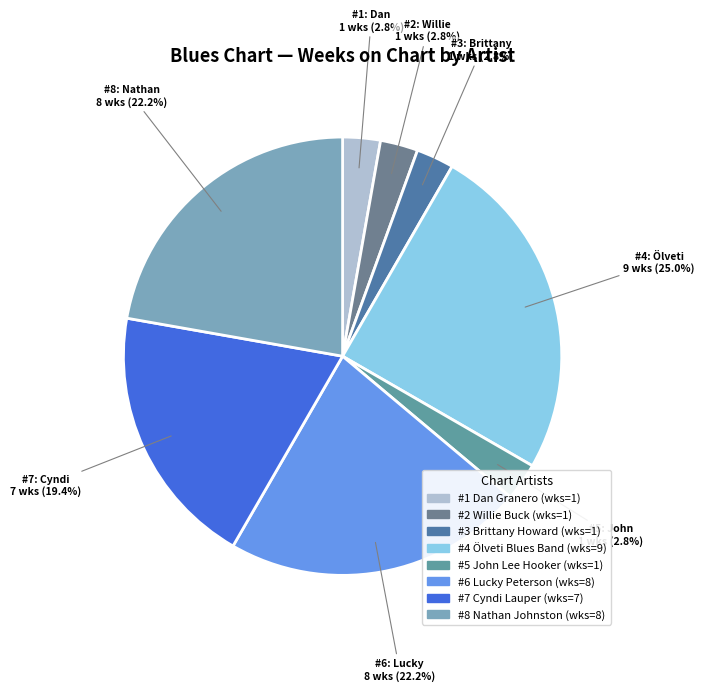

Count the number of slices in the pie.

8